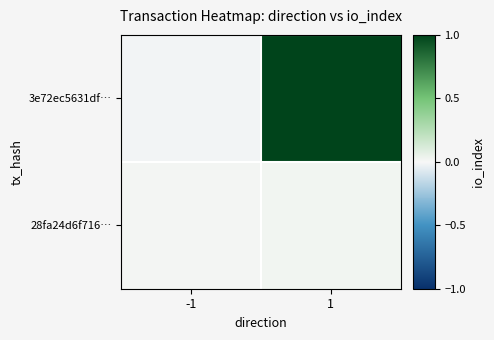

Rank the series by their maximum value, from lowest to highest.

28fa24d6f716…, 3e72ec5631df…